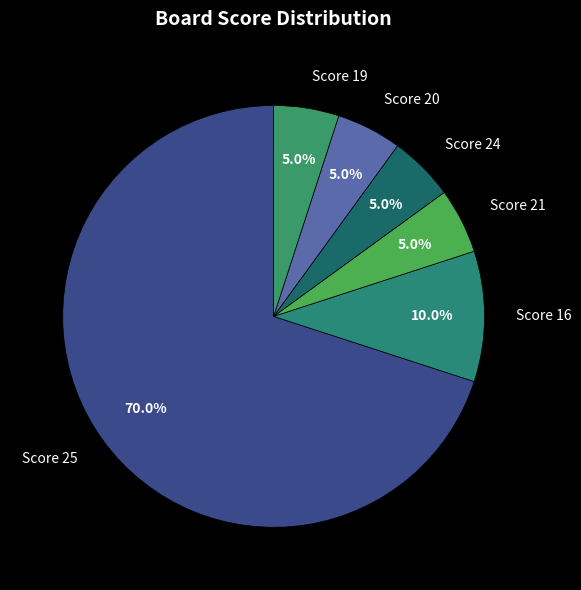

What percentage is the Score 25 slice, to the nearest percent?

70%